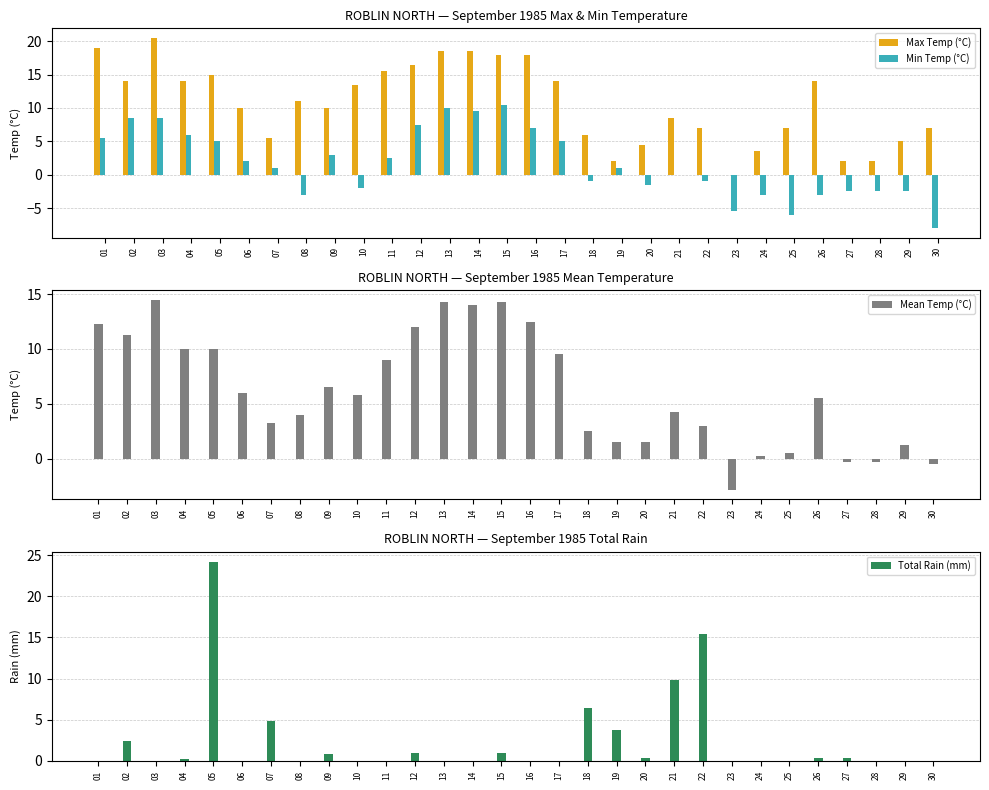

Is it true that Min Temp (°C) equals 0.5 at 07?

False